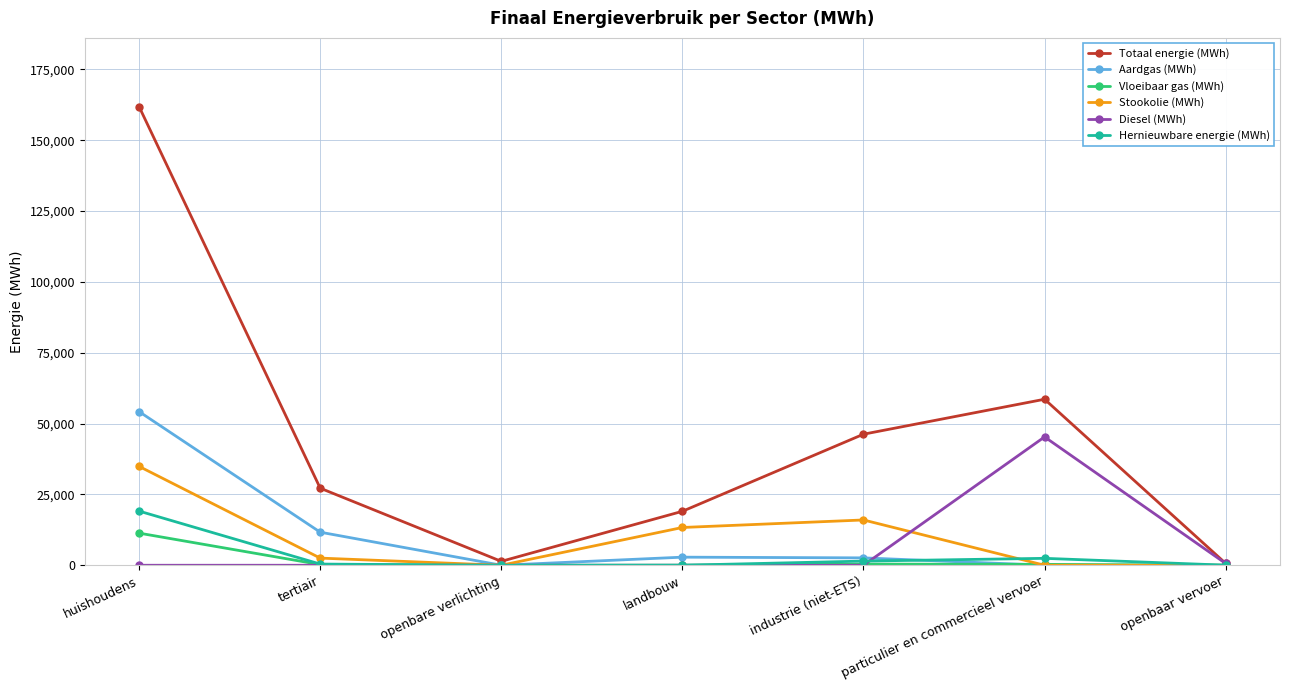

Count the number of data series in this chart.

6